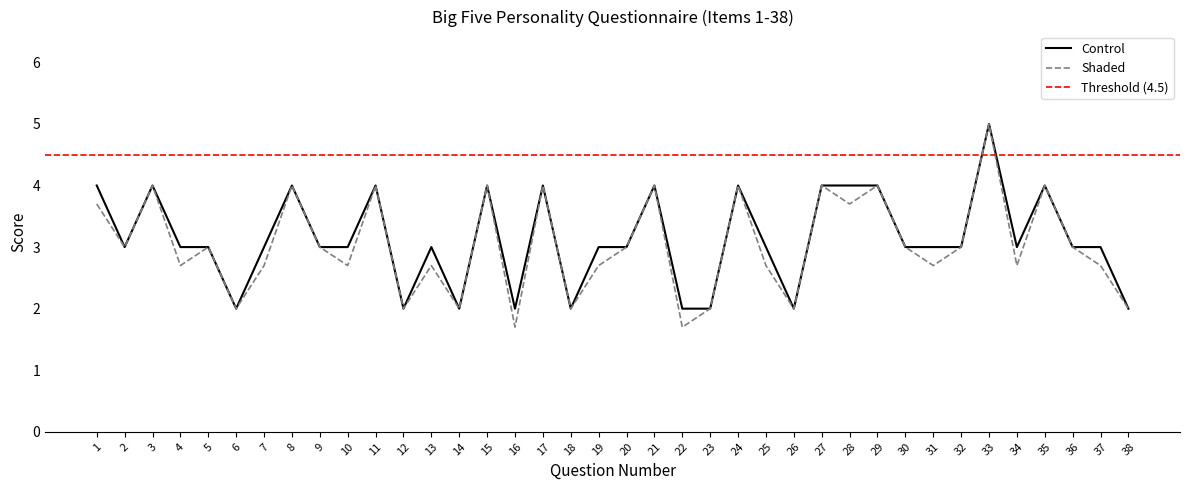

True or false: Control and Shaded intersect in this chart.

False